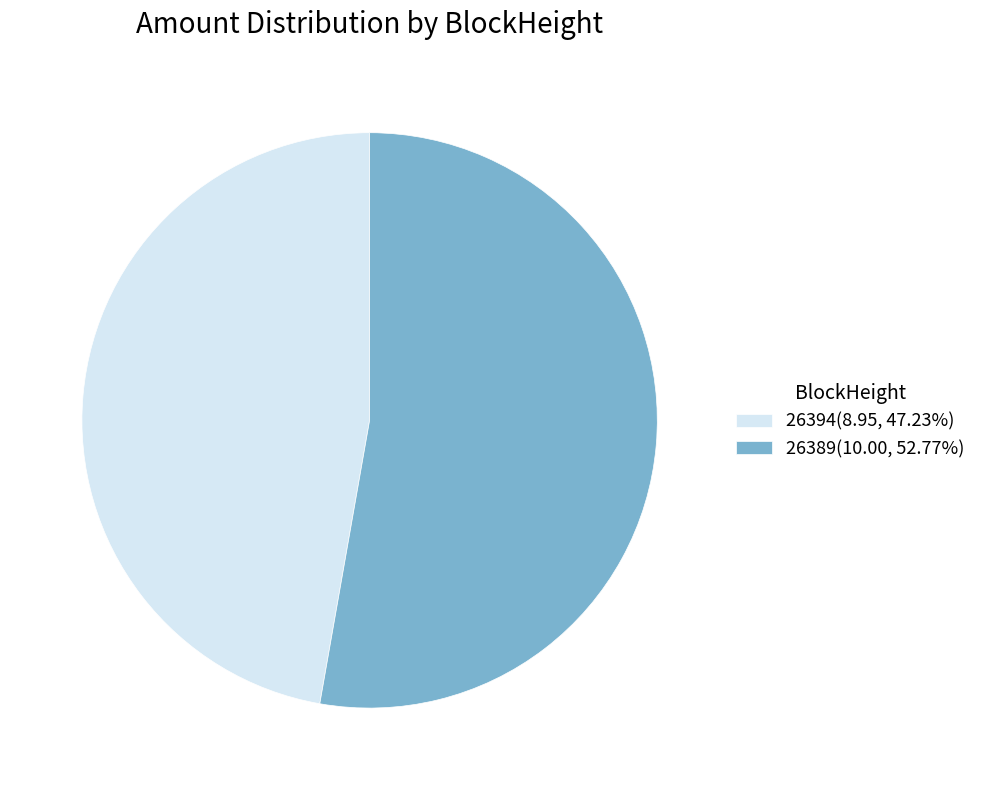

Does 26389 represent more than half of the total?

Yes